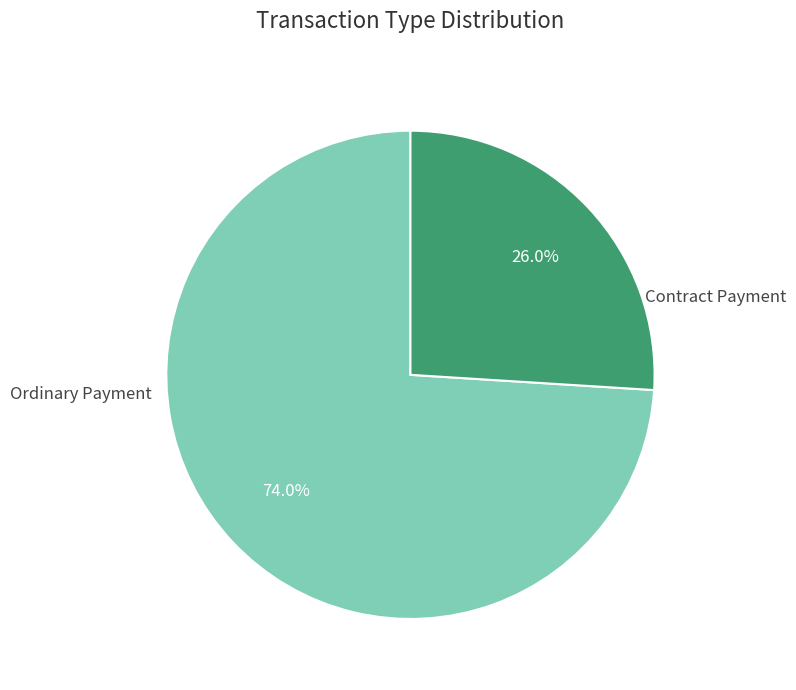

How many slices are in this pie chart?

2